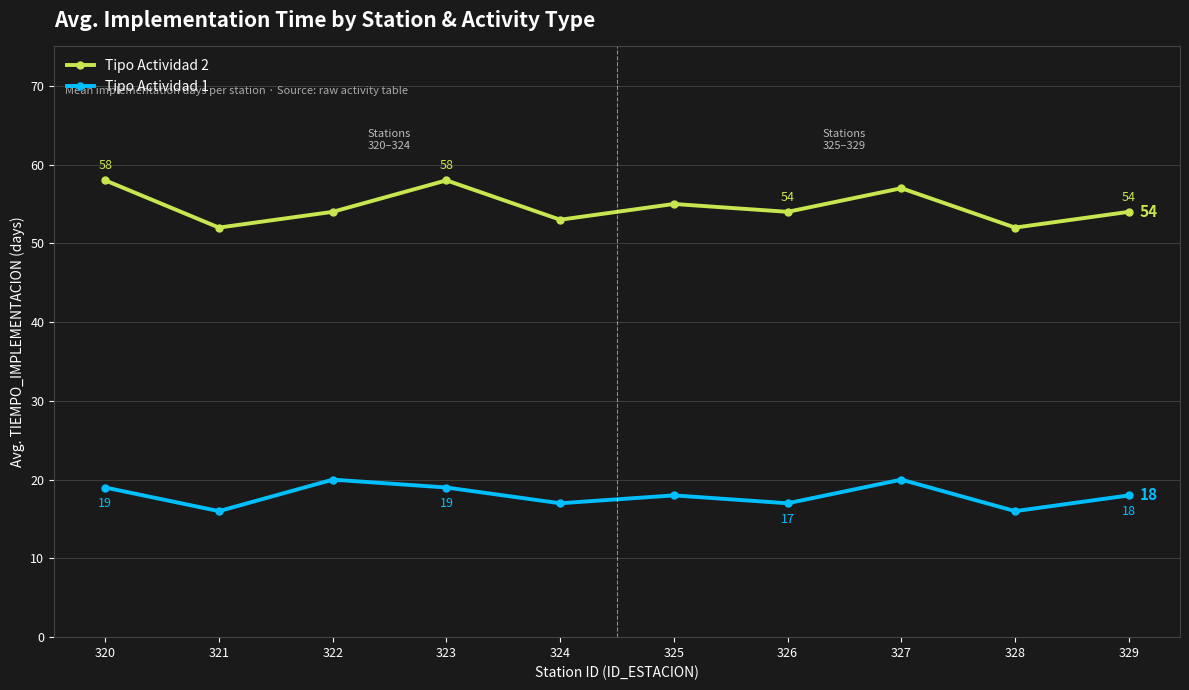

True or false: Tipo Actividad 2 has more than 1 interior local peaks.

True